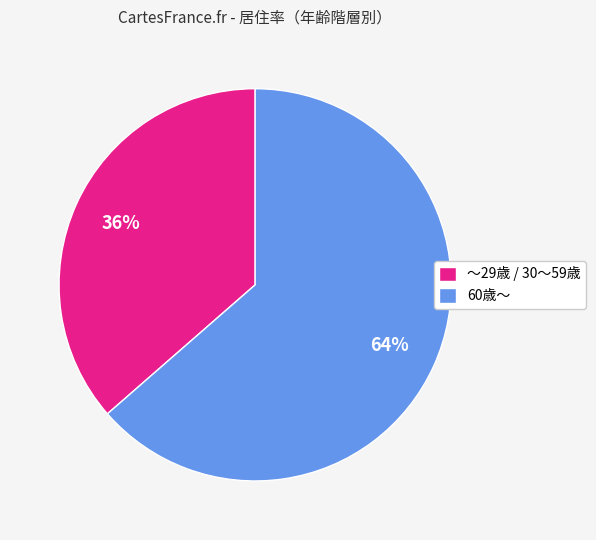

To the nearest percent, what portion does 60歳～ represent?

64%